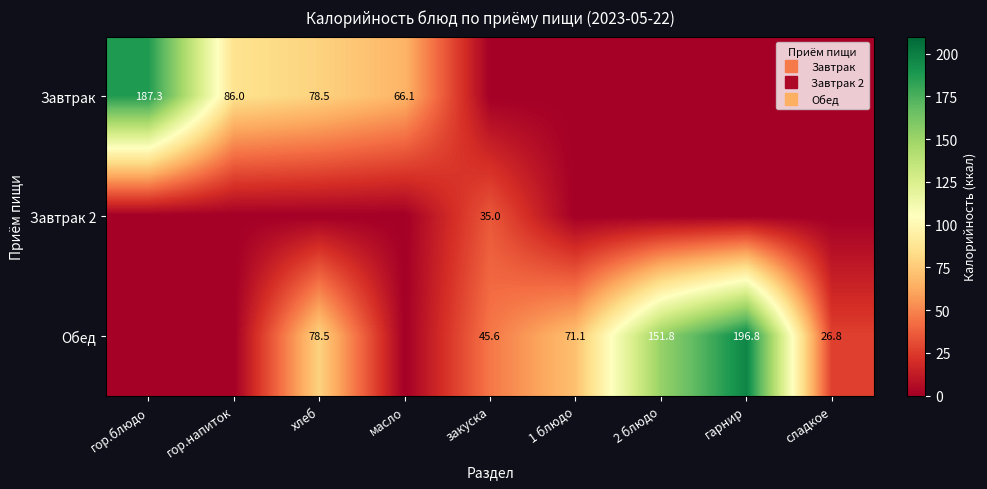

Which series has the largest total across all categories?

Обед